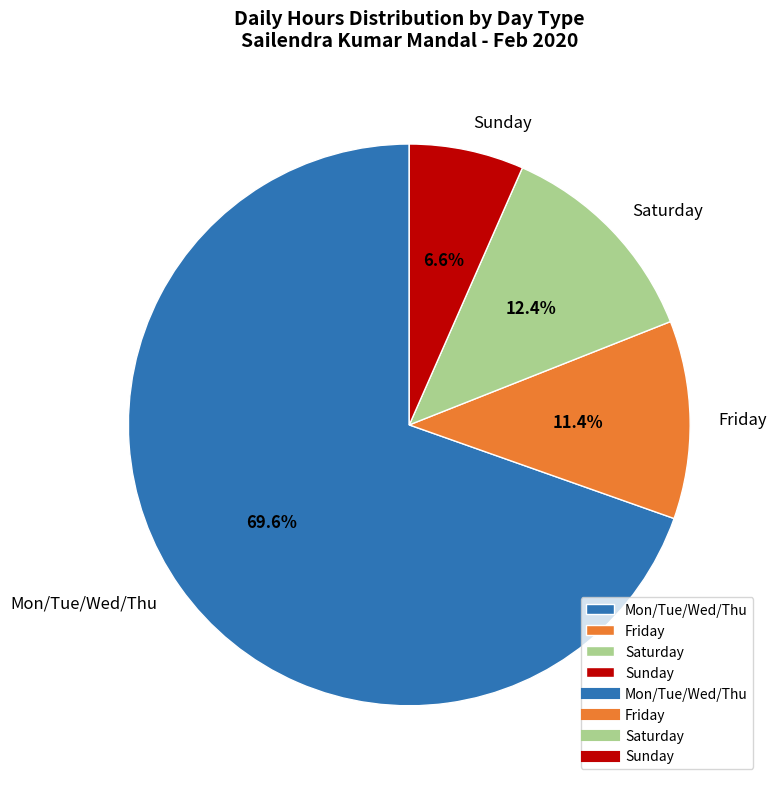

Which has a higher value, Sunday or Saturday?

Saturday